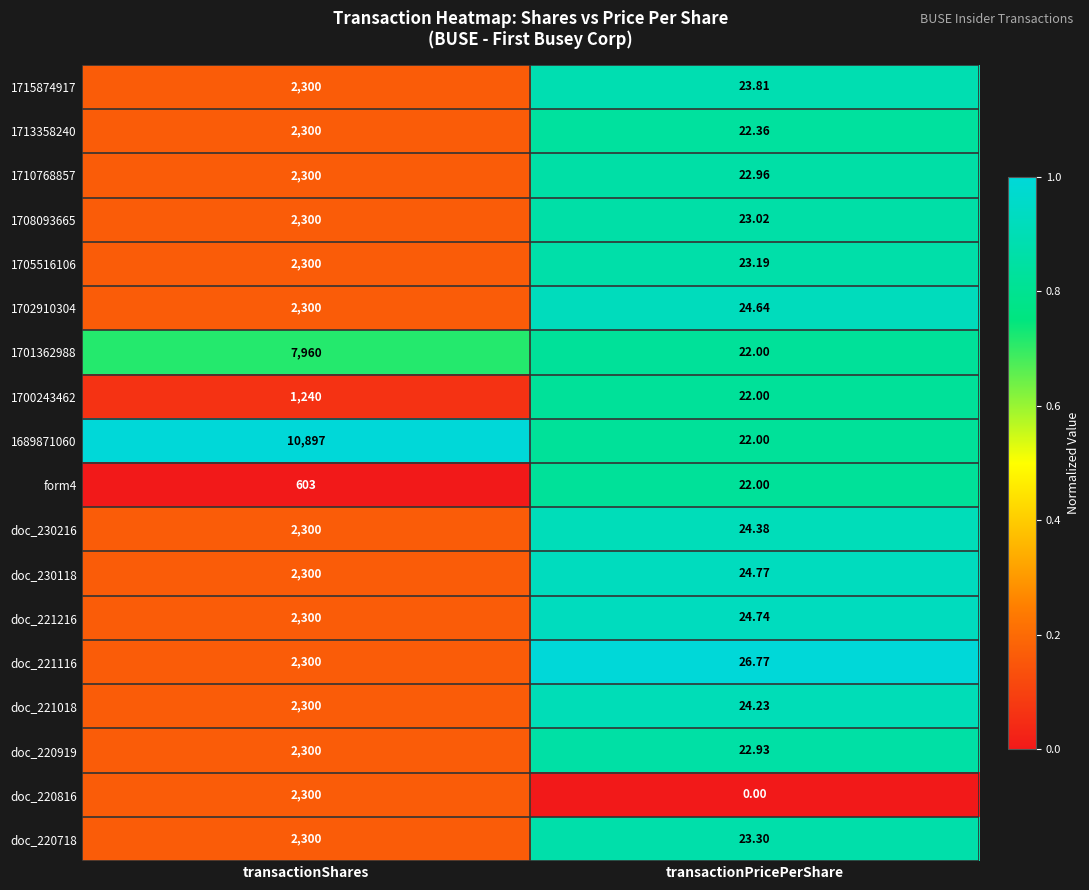

At which label does 1705516106 reach its peak?

transactionShares